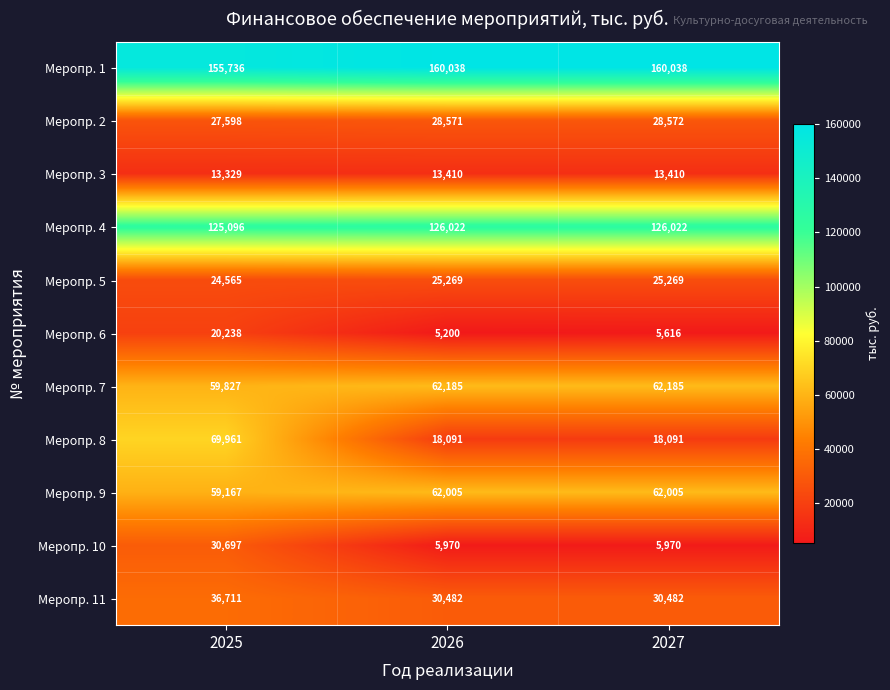

What is the minimum value shown in the chart?

5200